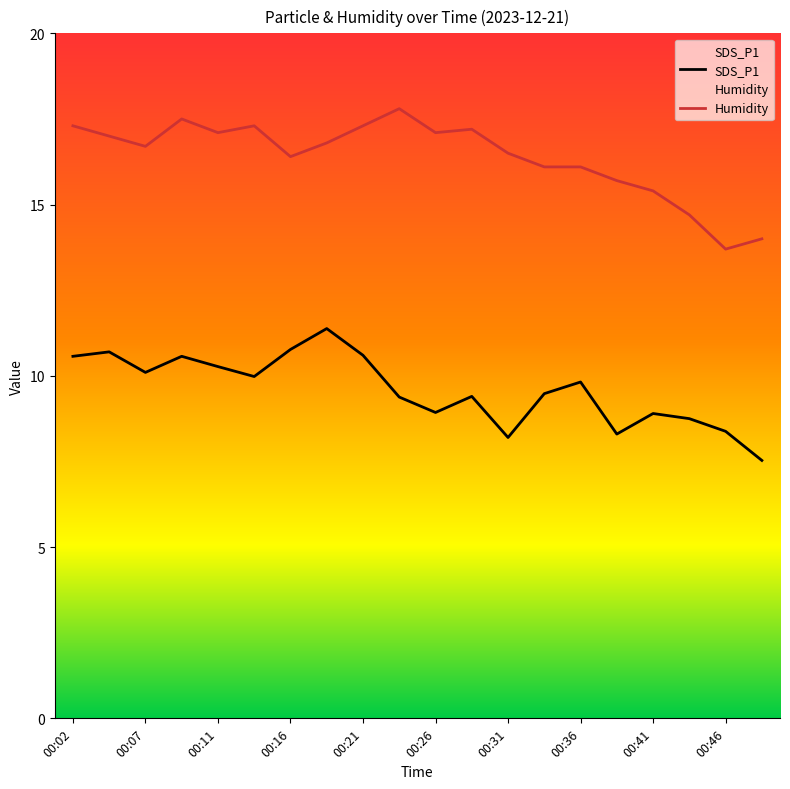

How many lines are shown in the chart?

2